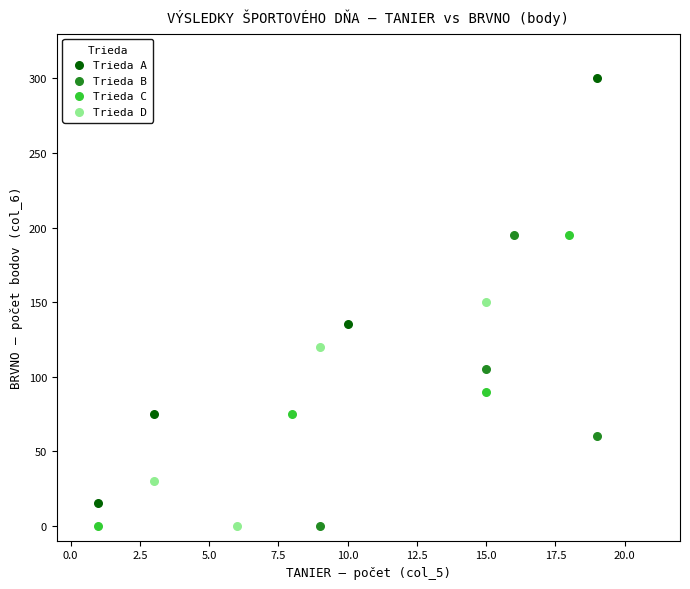

Which series has the widest spread of Y values?

Trieda A